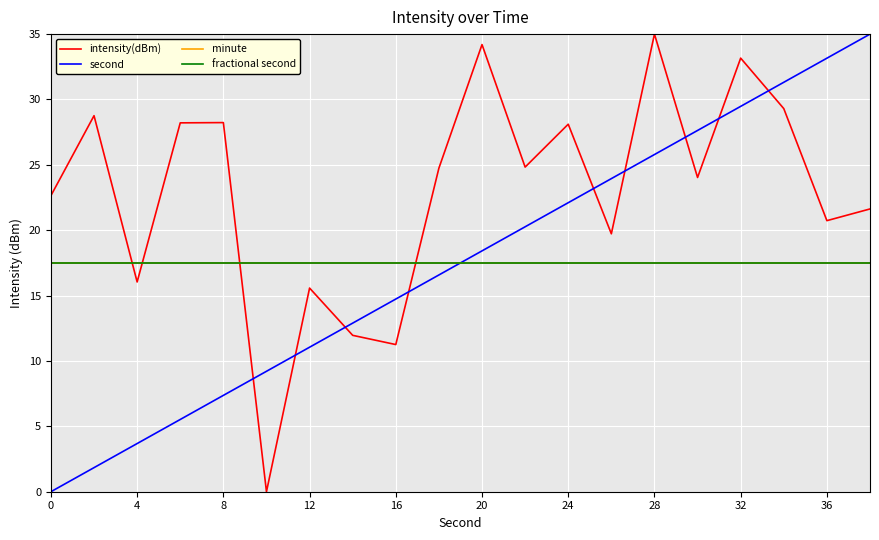

Does the chart have visible grid lines?

Yes